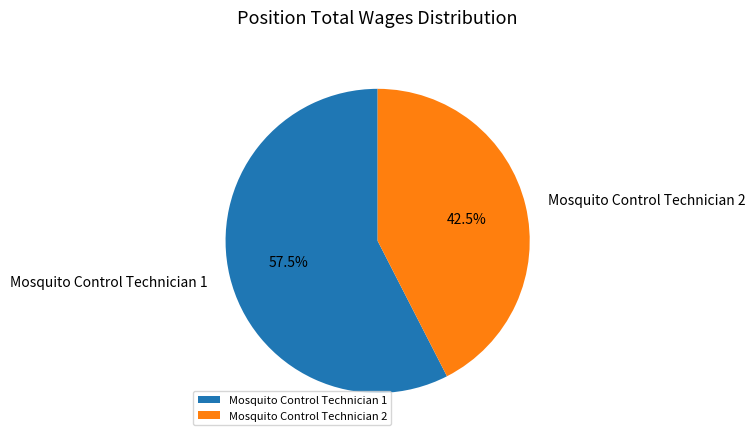

Approximately how many times larger is the value at Mosquito Control Technician 2 compared to Mosquito Control Technician 1?

0.7